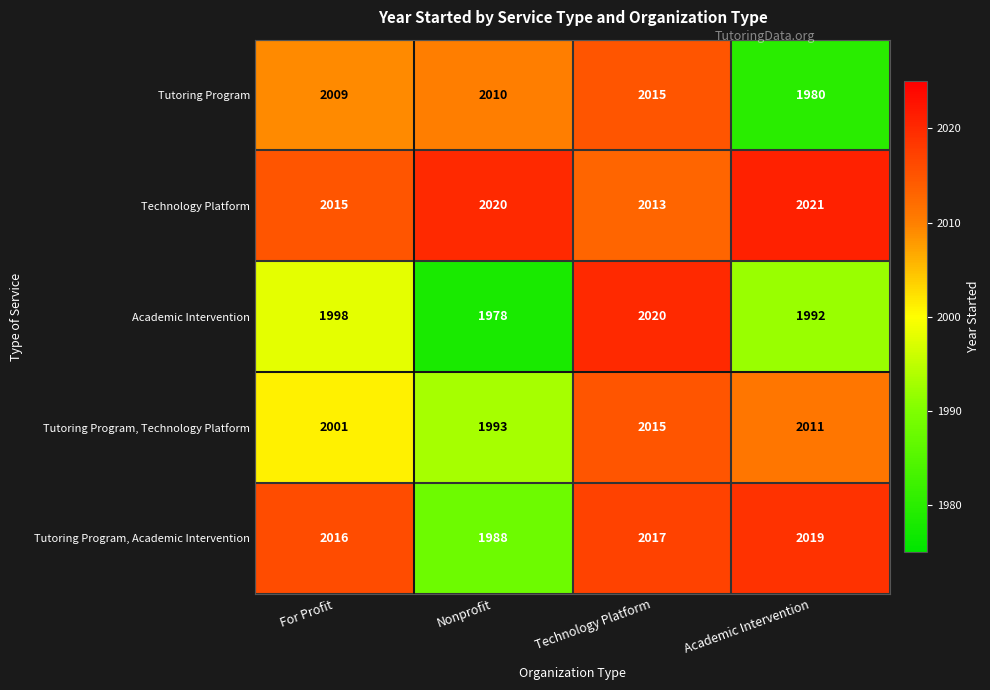

At Academic Intervention, list the series in order from largest to smallest.

Technology Platform, Tutoring Program, Academic Intervention, Tutoring Program, Technology Platform, Academic Intervention, Tutoring Program